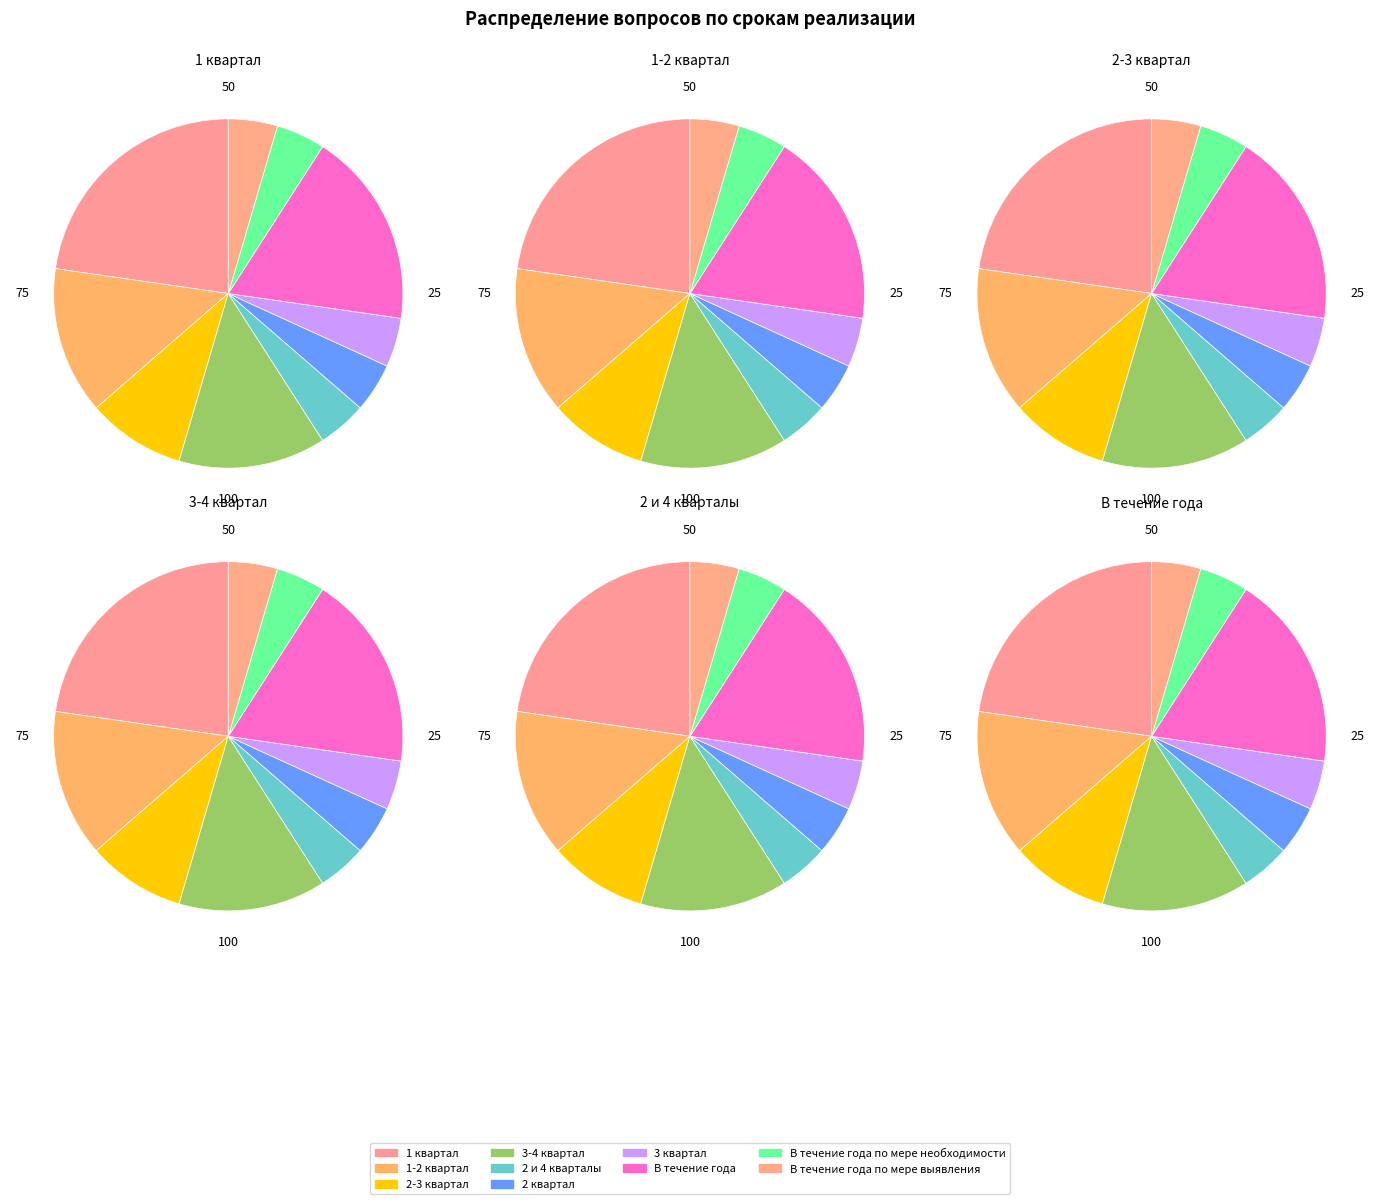

Is it true that 3-4 квартал is 14% of the pie?

True